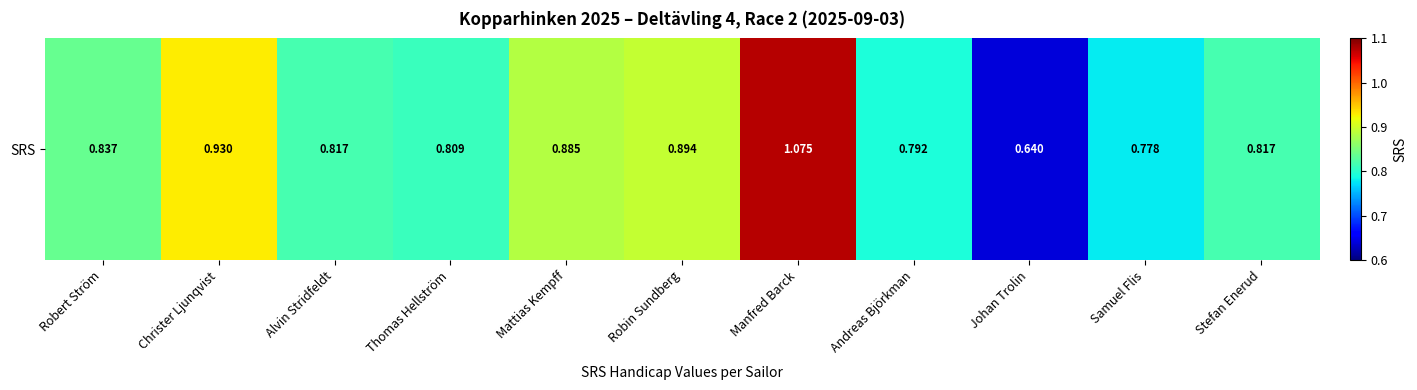

What is the sum of all values?

9.3